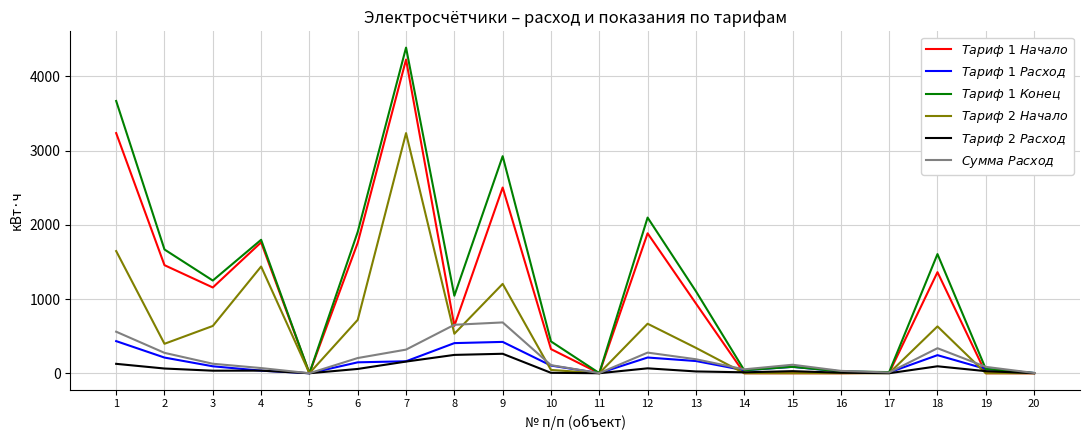

Rank the series at 2 from highest to lowest value.

$\it{Тариф\ 1\ Конец}$, $\it{Тариф\ 1\ Начало}$, $\it{Тариф\ 2\ Начало}$, $\it{Сумма\ Расход}$, $\it{Тариф\ 1\ Расход}$, $\it{Тариф\ 2\ Расход}$